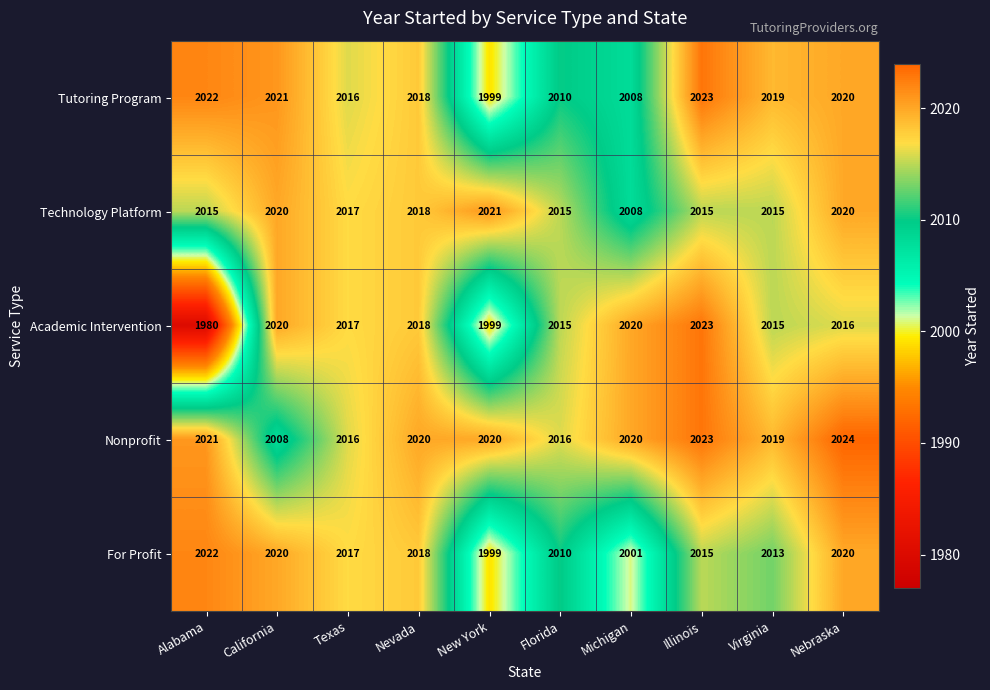

The value of Technology Platform at Michigan is 2008. True or false?

True